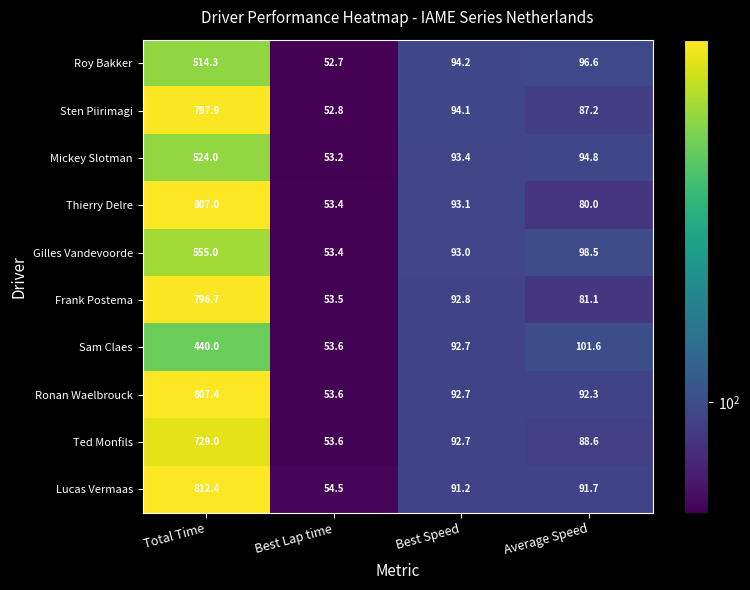

List the labels in order of Sam Claes value, largest first.

Total Time, Average Speed, Best Speed, Best Lap time